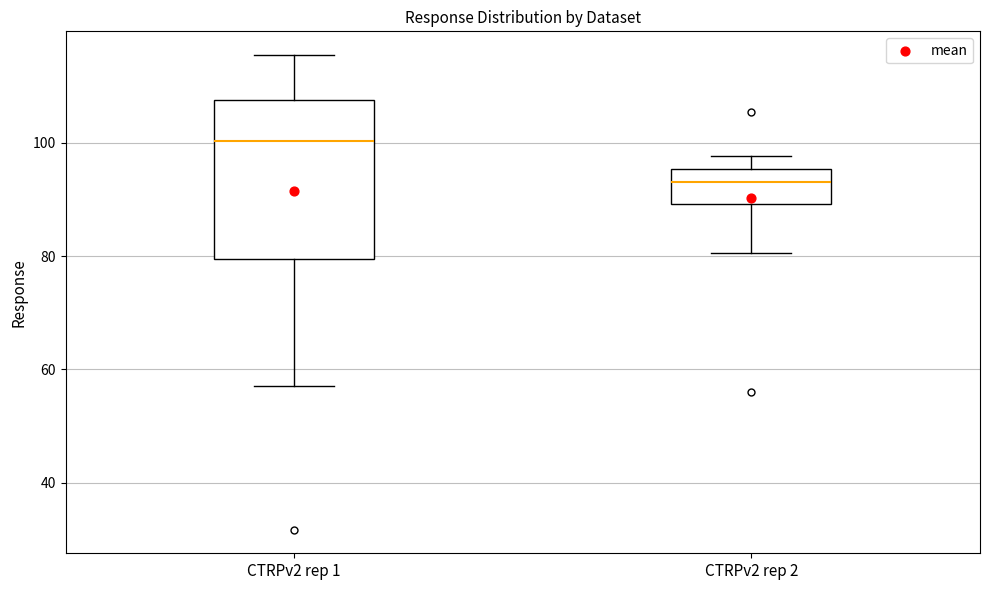

Which box's median line is the highest?

CTRPv2 rep 1